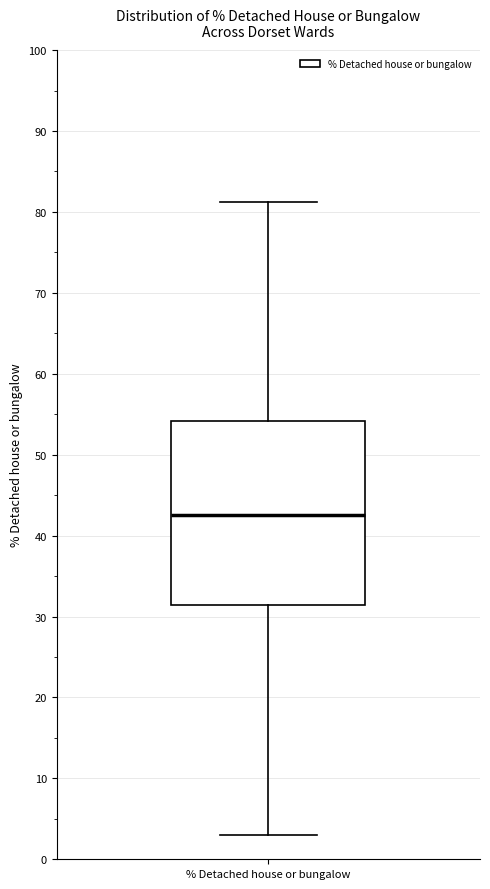

Read this box plot against the y-axis: the position of the median line, the range covered by the box, and the ends of both whiskers. The values are not printed on the chart, so give them approximately, as read against the axis.

median 43, box 31 to 54, whiskers 3 to 81